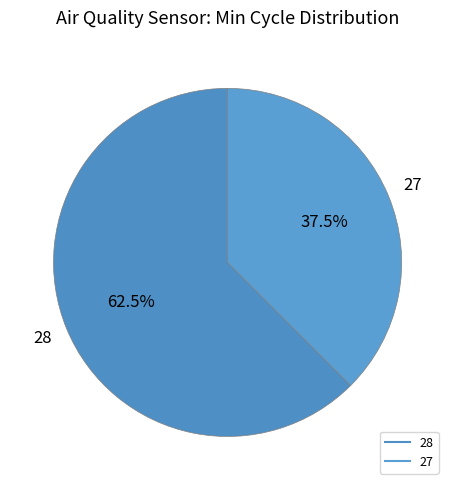

How many slices are in this pie chart?

2